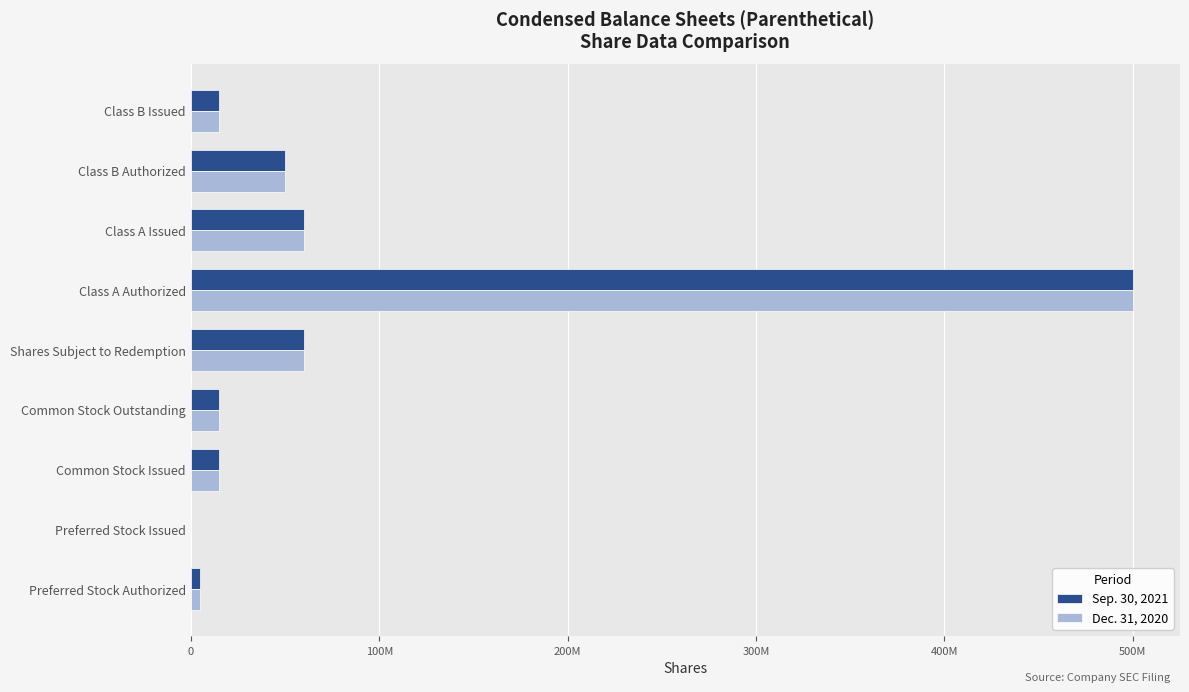

Which series has the widest spread of values?

Sep. 30, 2021